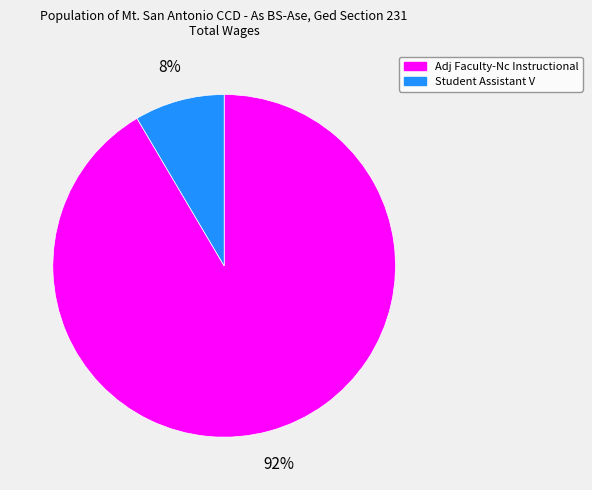

What is the majority slice?

Adj Faculty-Nc Instructional